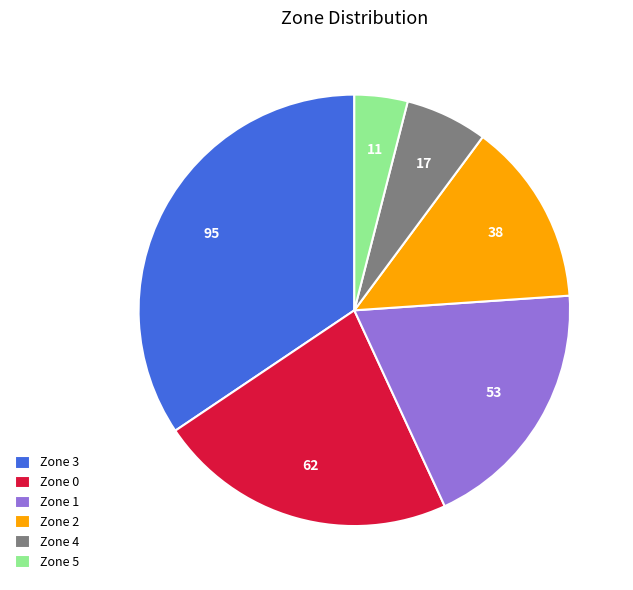

Rank the categories by value from lowest to highest.

Zone 5, Zone 4, Zone 2, Zone 1, Zone 0, Zone 3